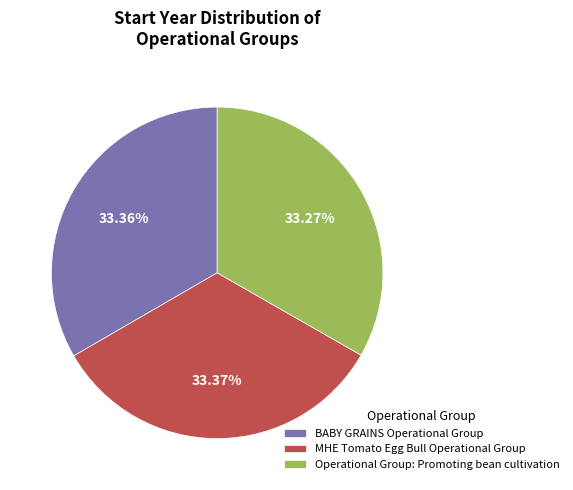

How many slices are in this pie chart?

3